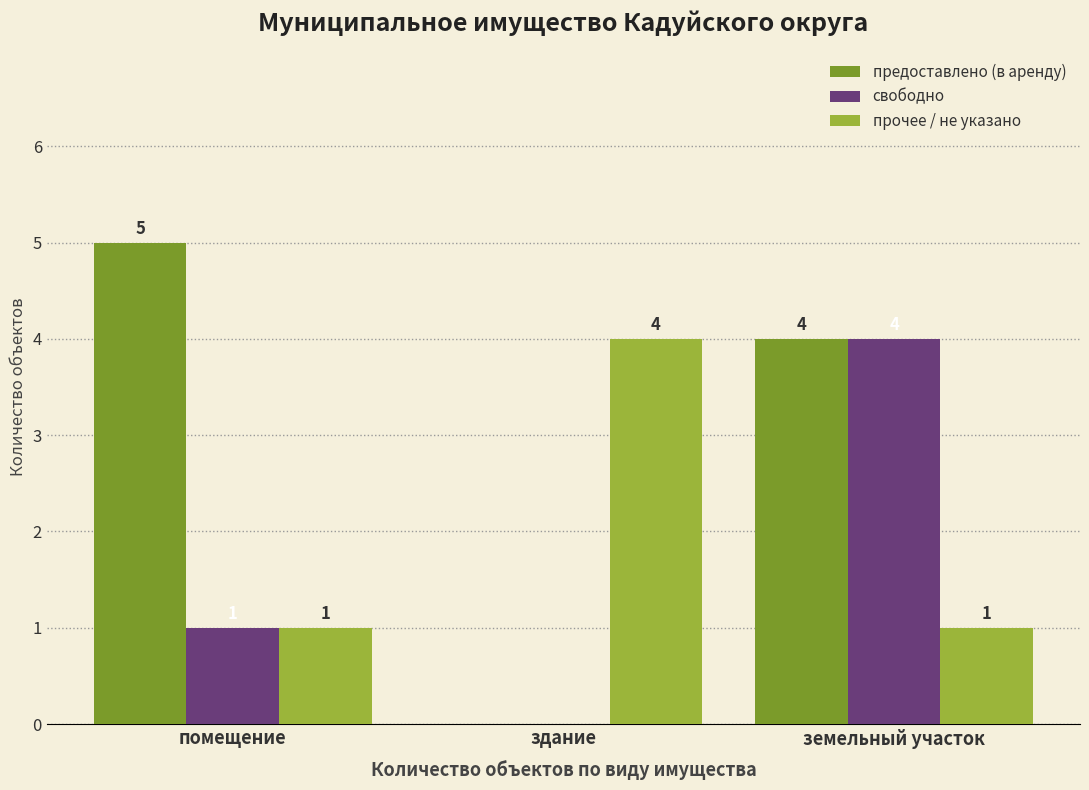

Count the свободно values in the range 0 to 4.

3